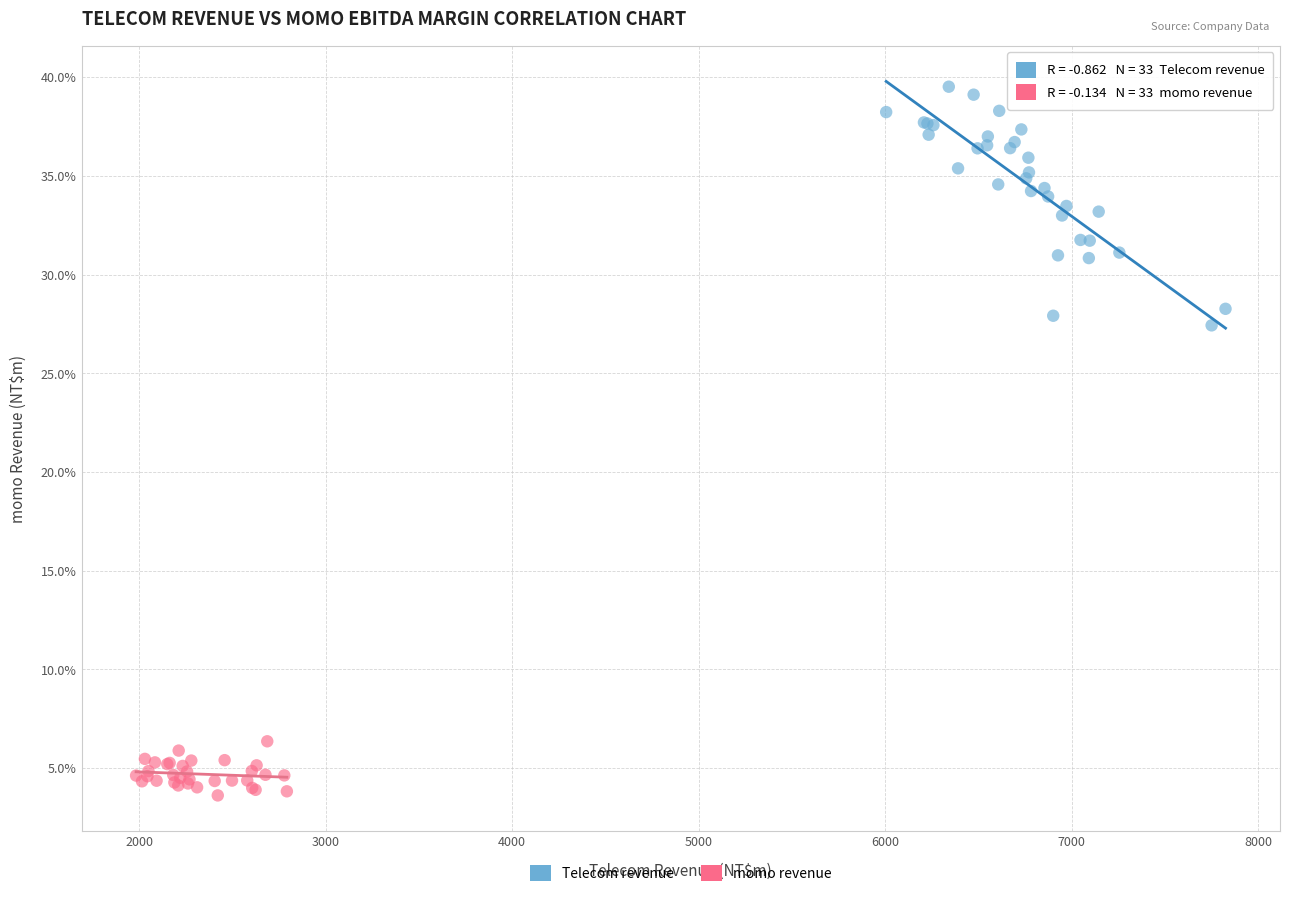

Which series contains the lowest Y value?

momo revenue